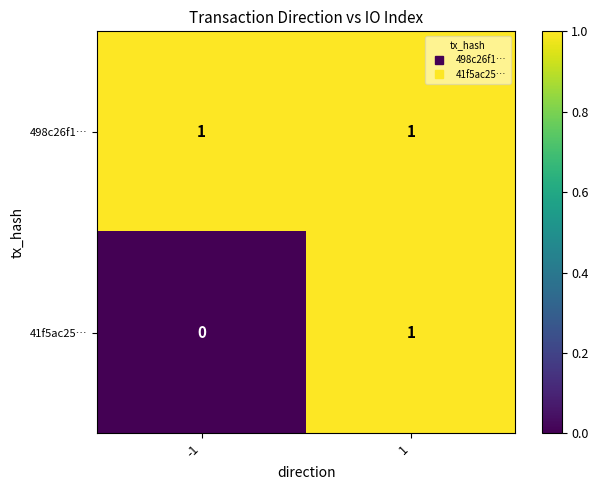

Which series changed the most between -1 and 1?

41f5ac25…